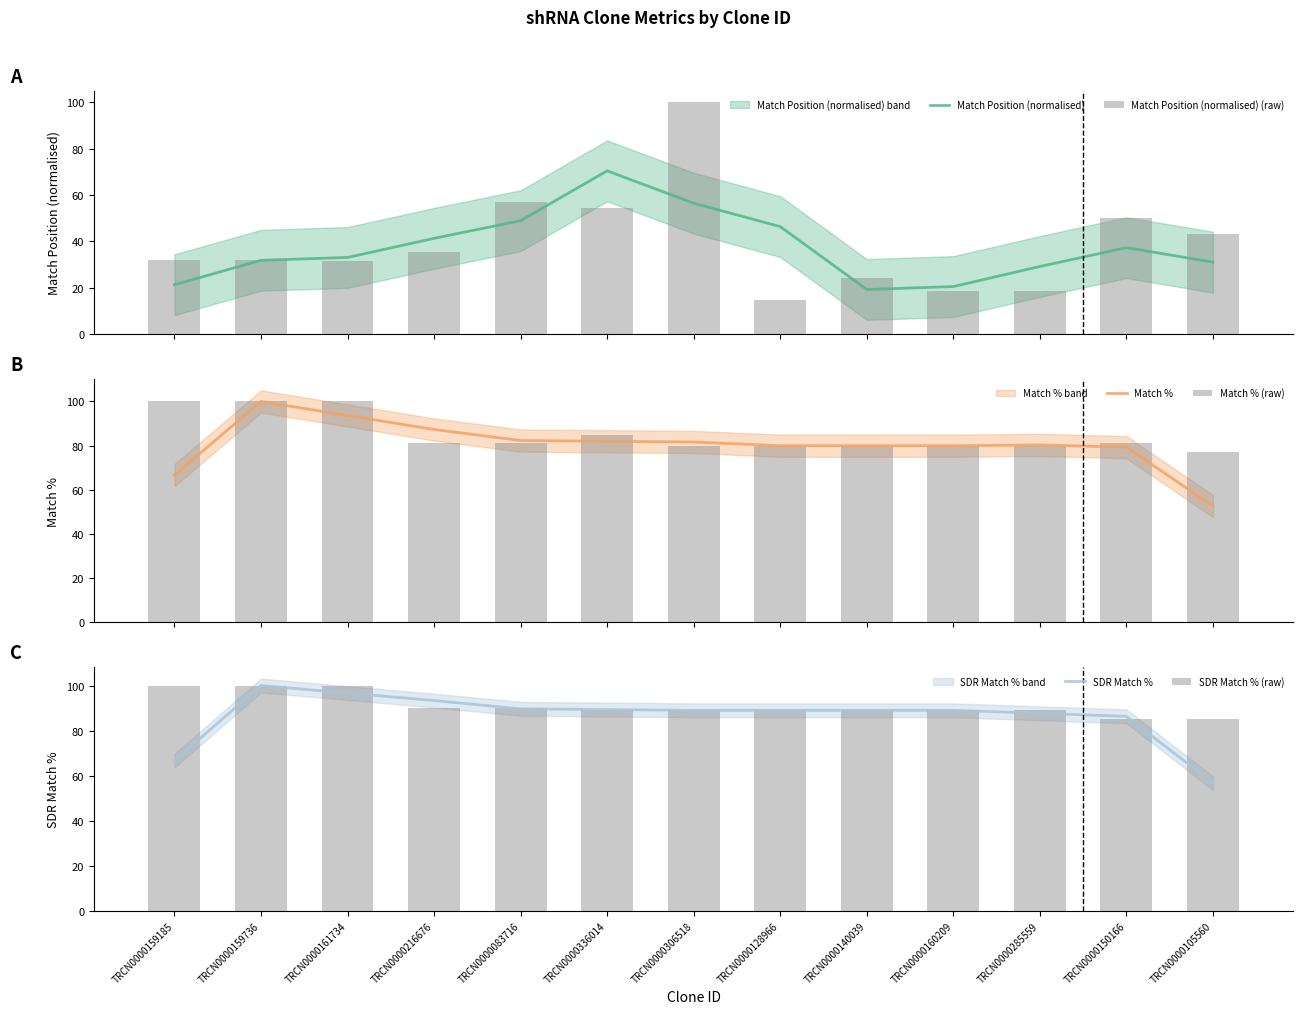

What is the minimum value shown in the chart?

14.9